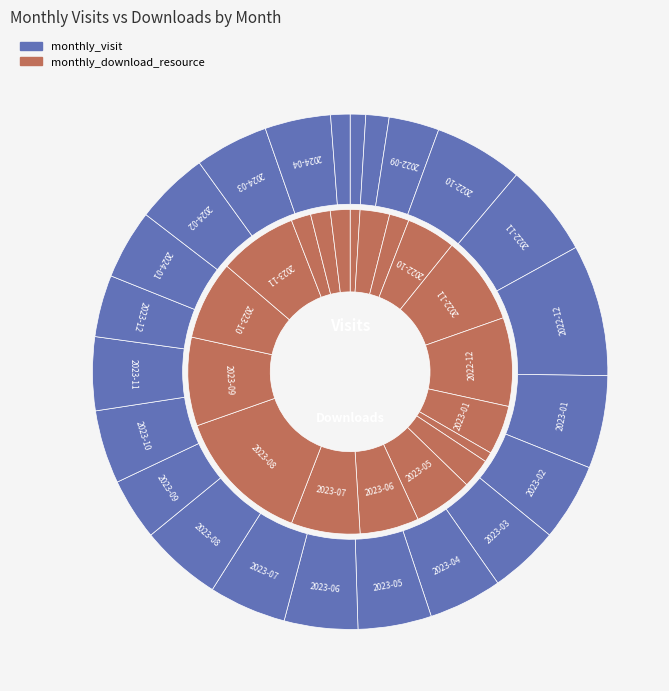

Between 2022-07 and 2023-04, which is larger?

2023-04